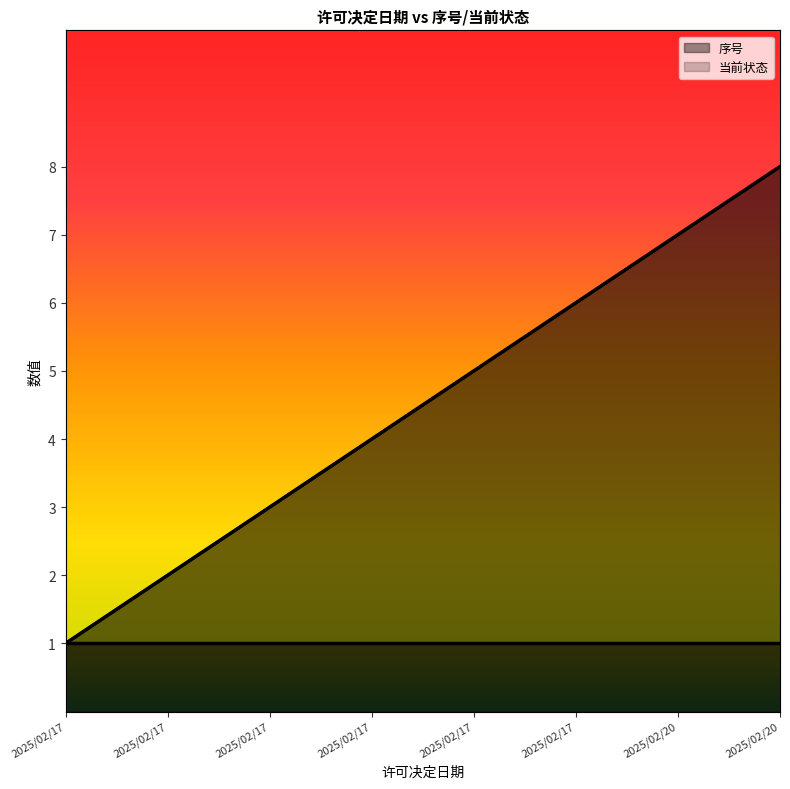

True or false: the data shows 8 at 2025/02/20.

True